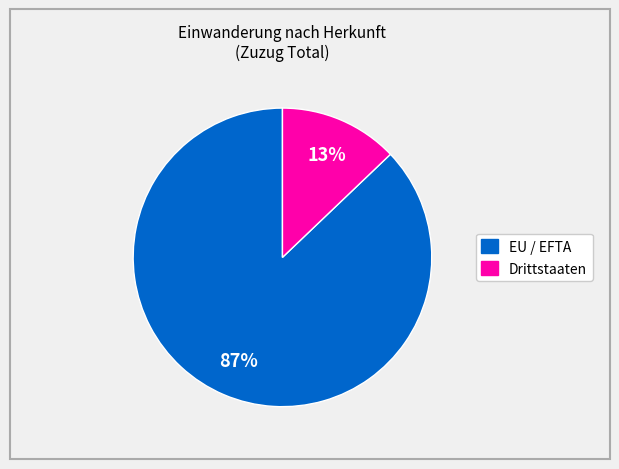

To the nearest percent, what is the difference between the largest and smallest slice percentages?

74%